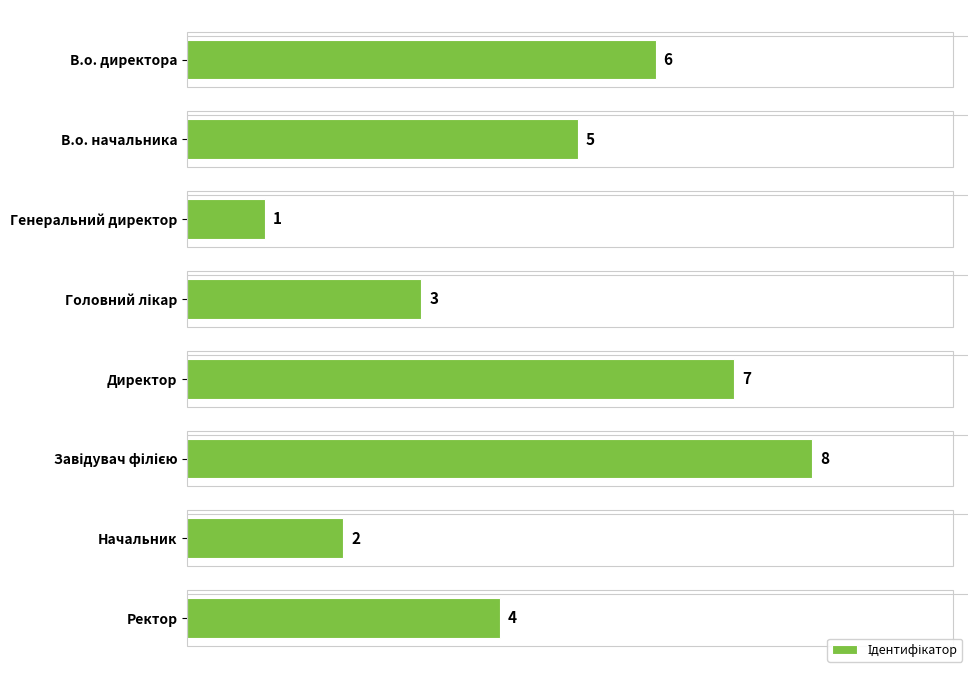

Reading top to bottom, list all the values displayed in this chart.

6	5	1	3	7	8	2	4